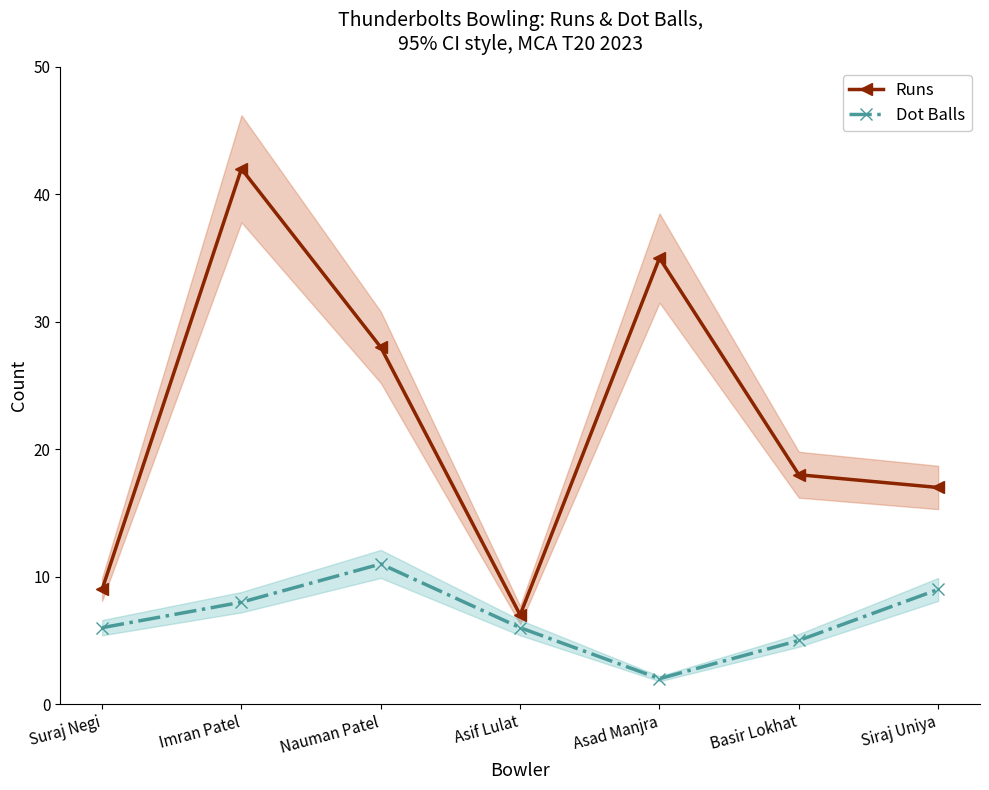

How many values in the Dot Balls series are below 6?

2